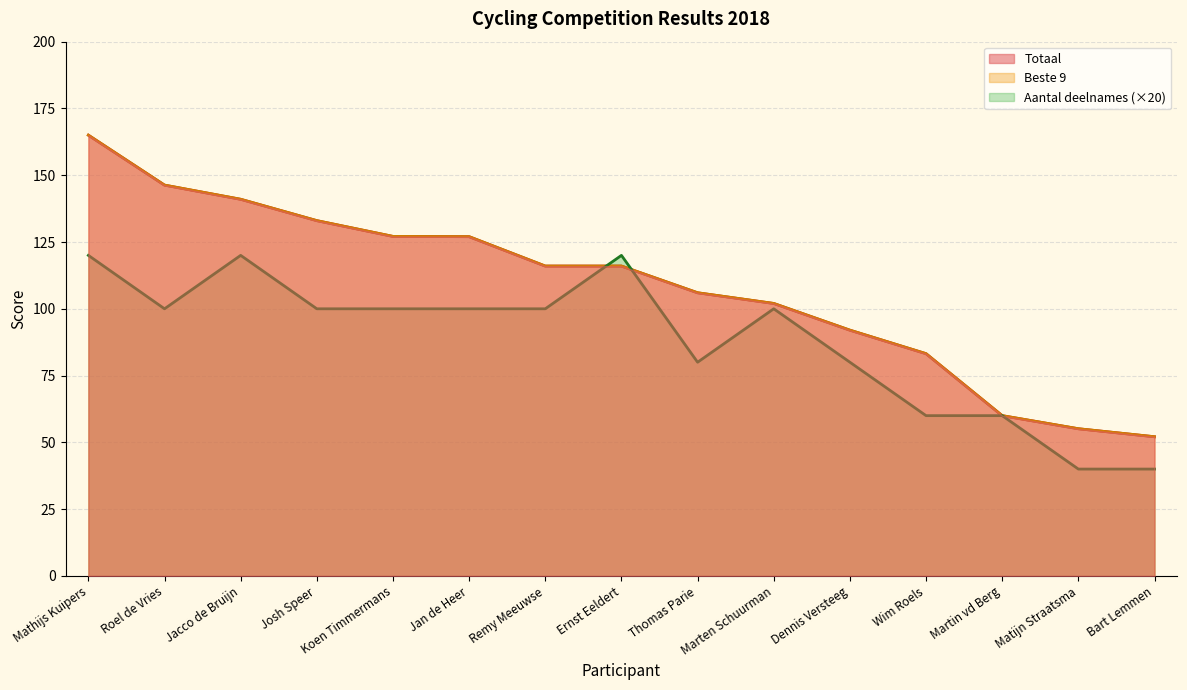

Which series changed the most between Thomas Parie and Matijn Straatsma?

Totaal